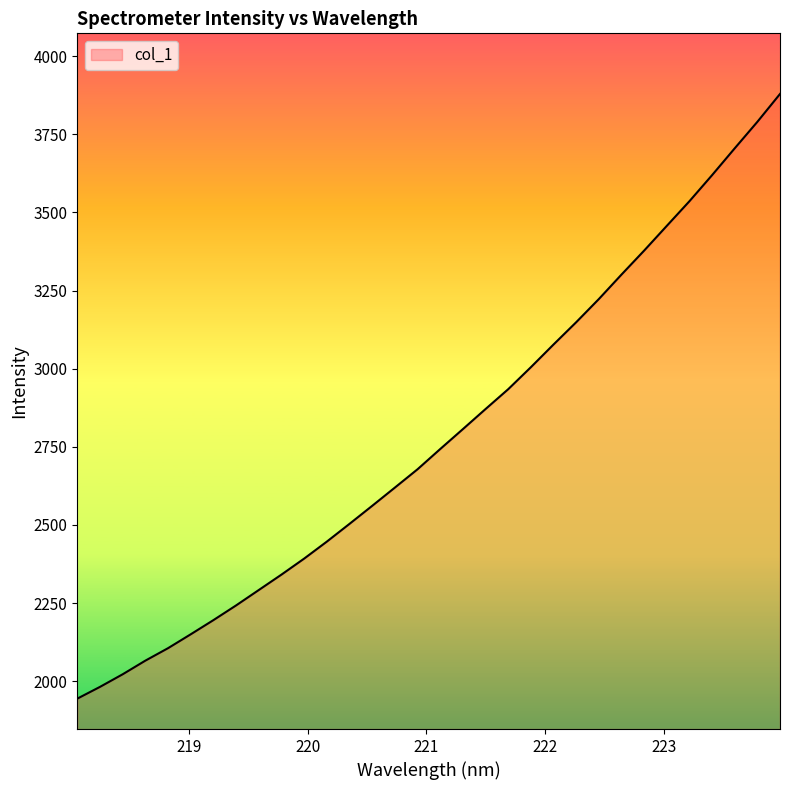

What is the maximum value shown in the chart?

3878.7